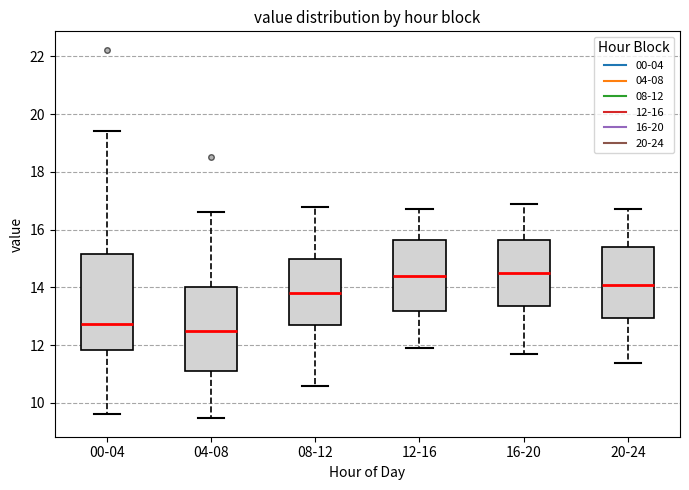

Which box is the tallest, from its lower edge to its upper edge?

00-04